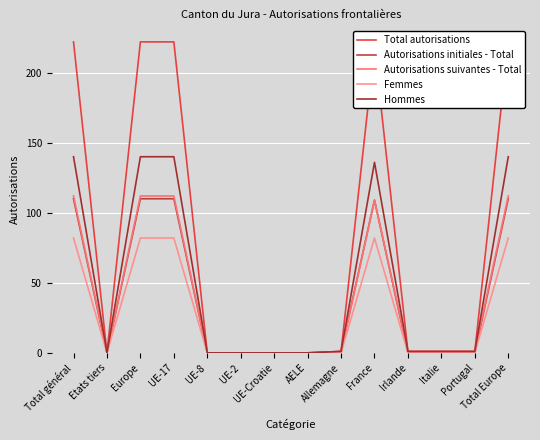

Which series has the largest total across all categories?

Total autorisations